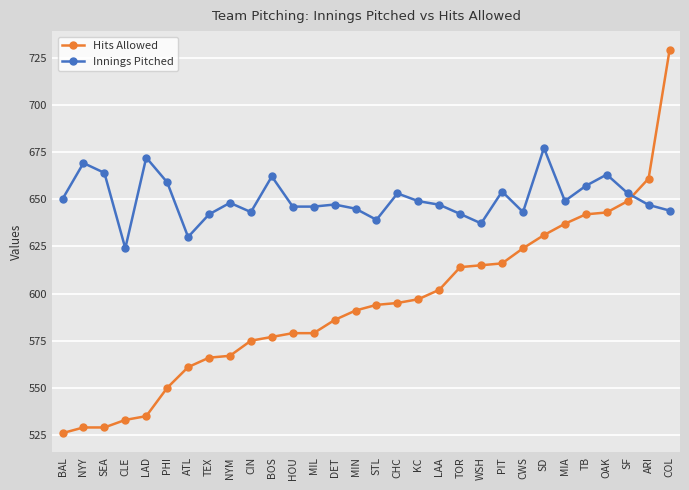

At which category is the sum across all series the highest?

COL